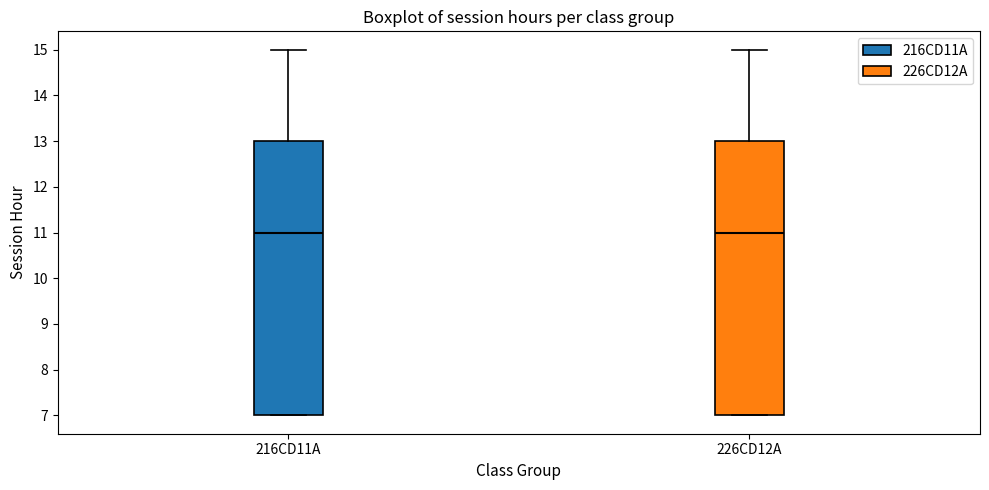

Reading left to right, transcribe this box plot: for each box, give where its median line is, the range the box spans, and where its two whiskers end, as read against the y-axis. The values are not printed on the chart, so give them approximately, as read against the axis.

216CD11A: median 11, box 7 to 13, whiskers 7 to 15
226CD12A: median 11, box 7 to 13, whiskers 7 to 15